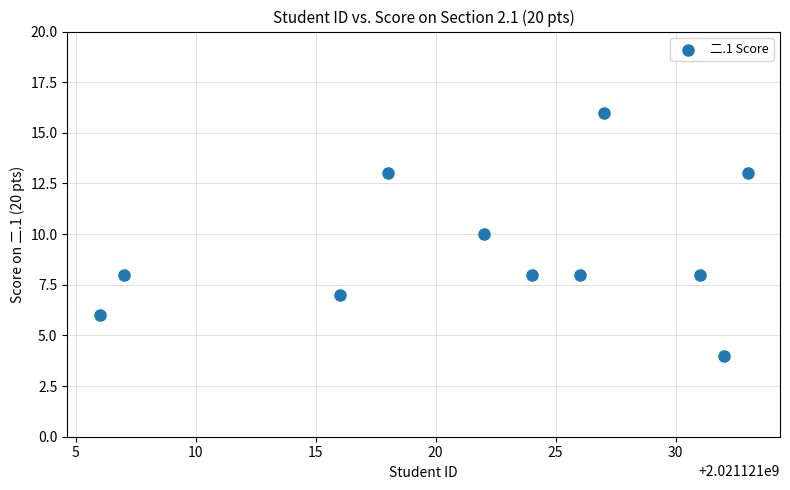

What is the range of X values (max minus min)?

27